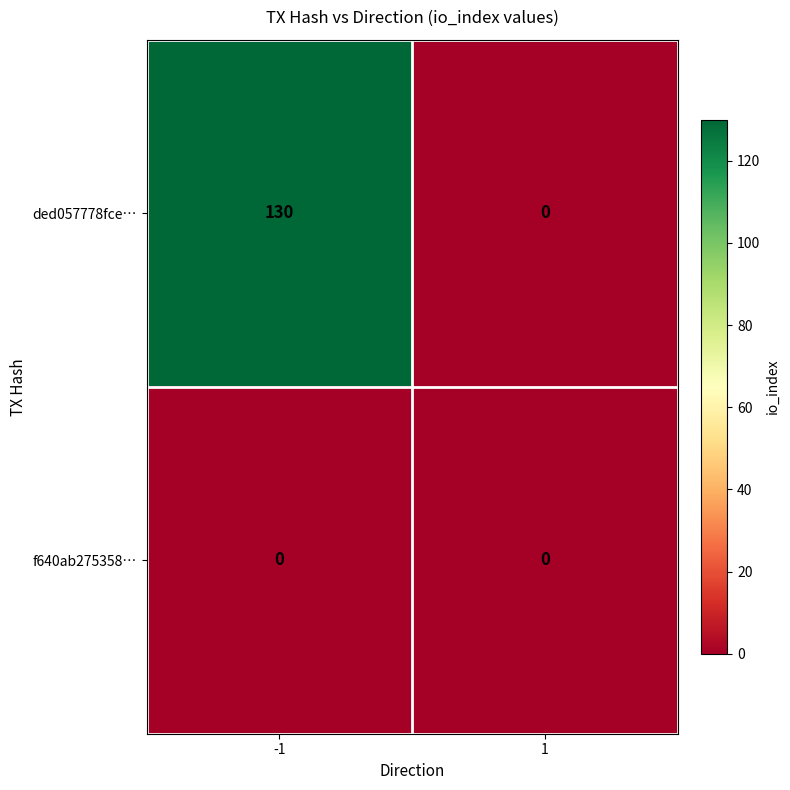

How many categories are shown in the chart?

2